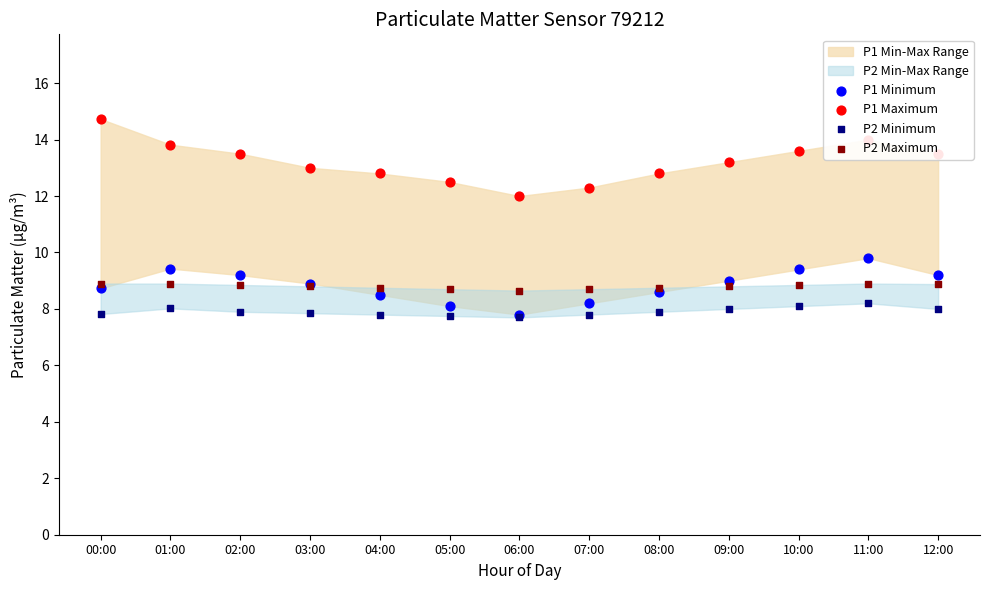

At how many categories does at least one series exceed 11?

13